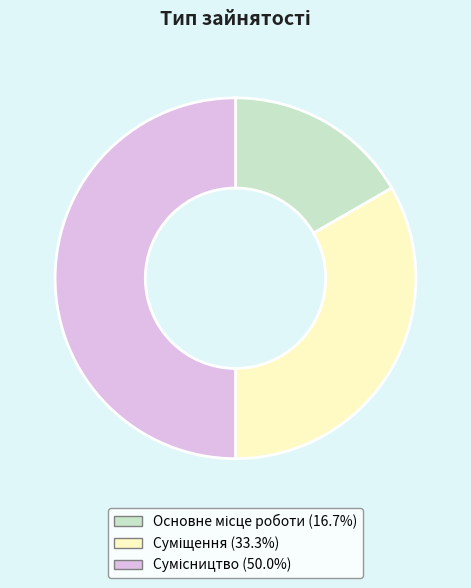

Is the sum of Суміщення and Сумісництво greater than half?

Yes